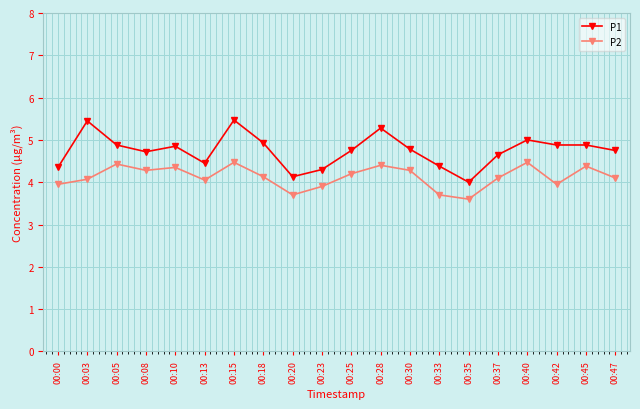

Which series has the widest spread of values?

P1